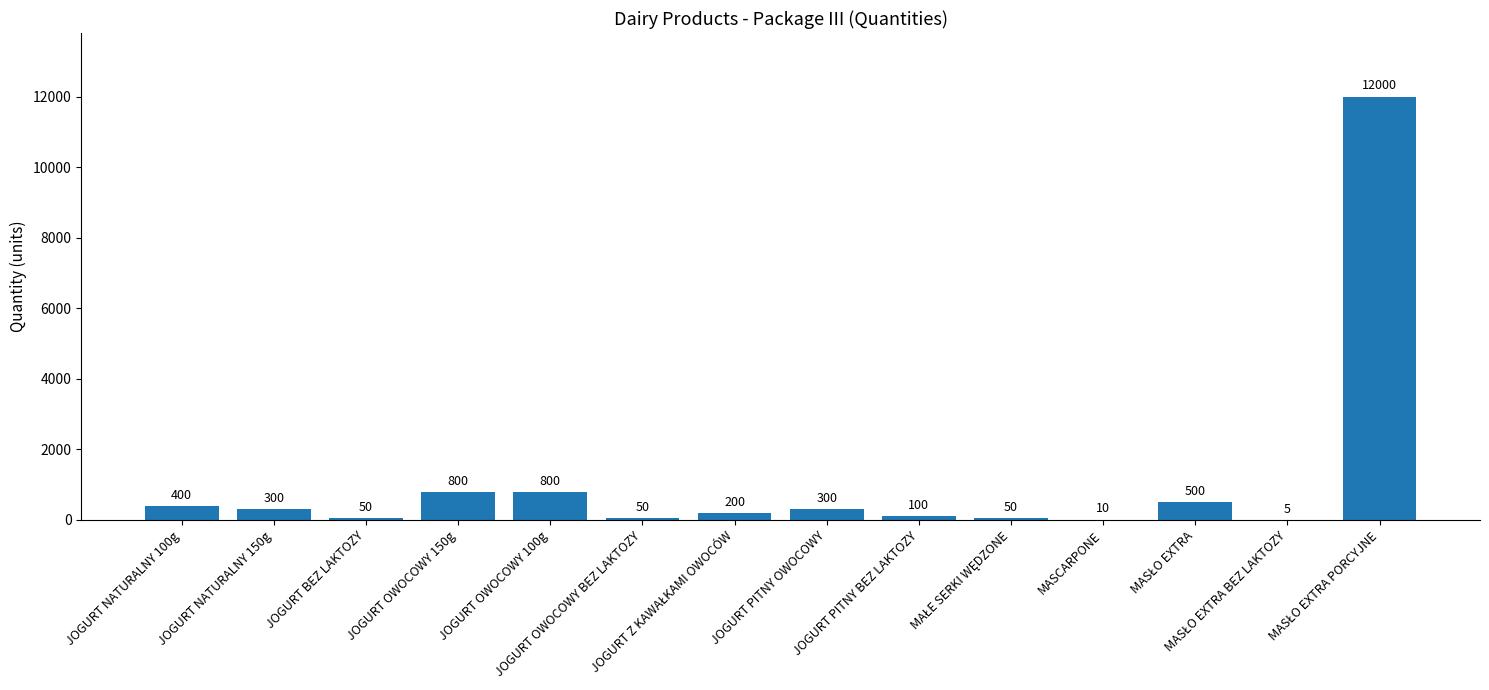

What is the maximum value shown in the chart?

12000